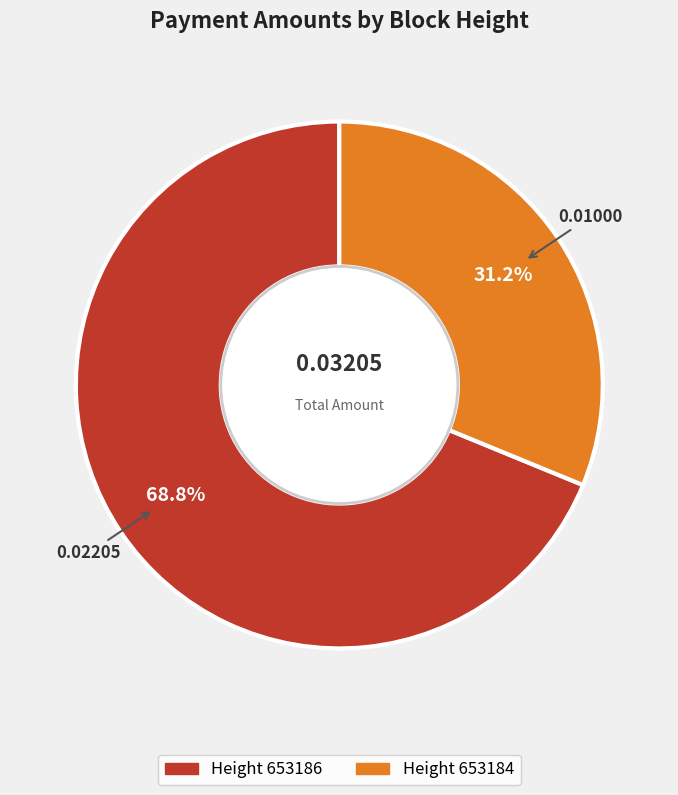

To the nearest percent, what is the average slice percentage?

50%